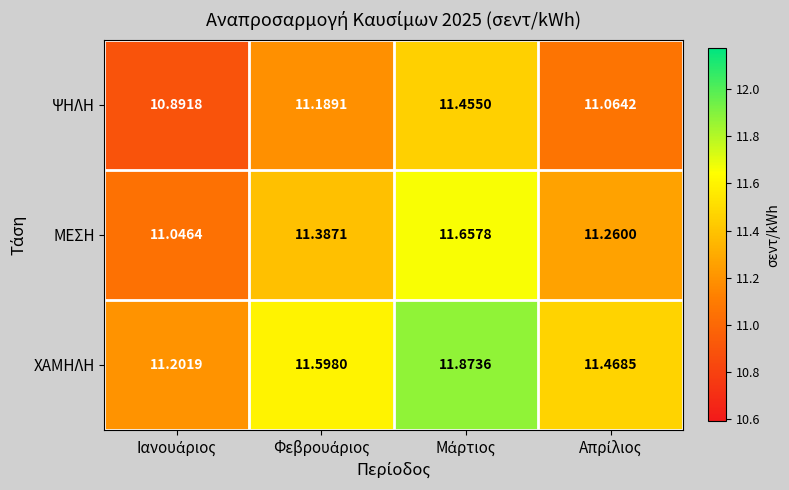

What is the maximum value shown in the chart?

11.9